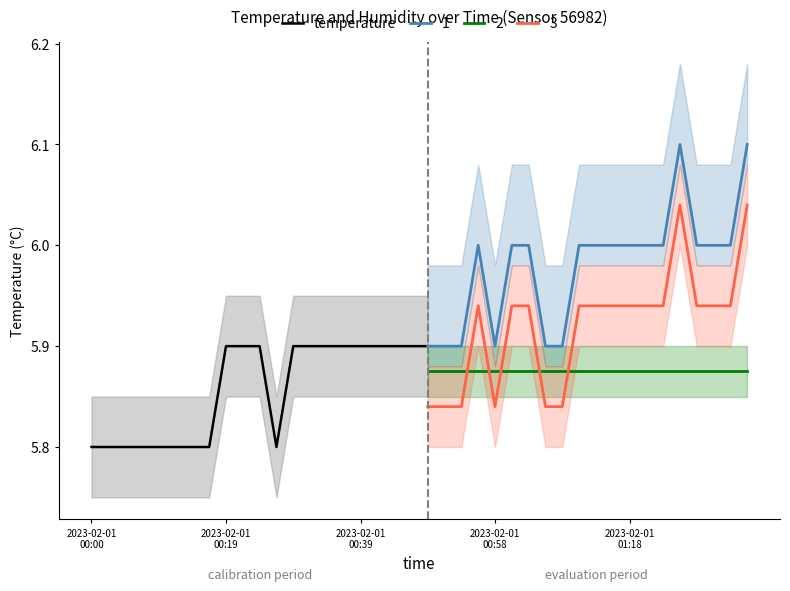

Is this an area chart (filled region under the line)?

No